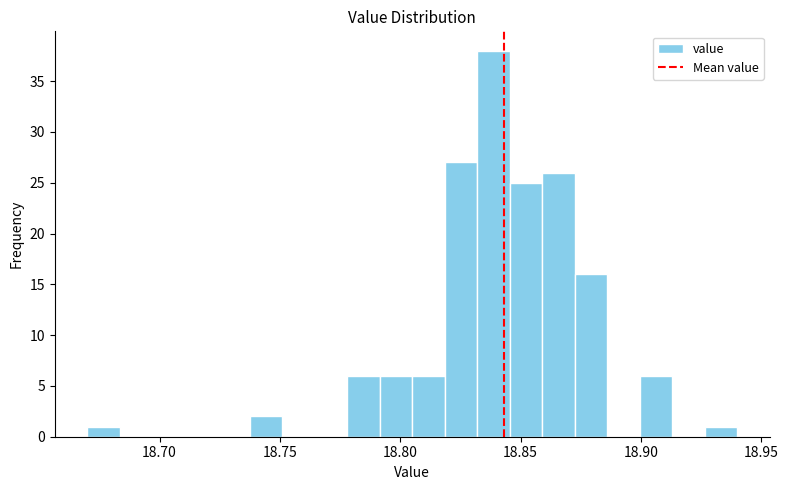

Read against the x-axis, roughly where is the centre of the tallest bar?

18.840